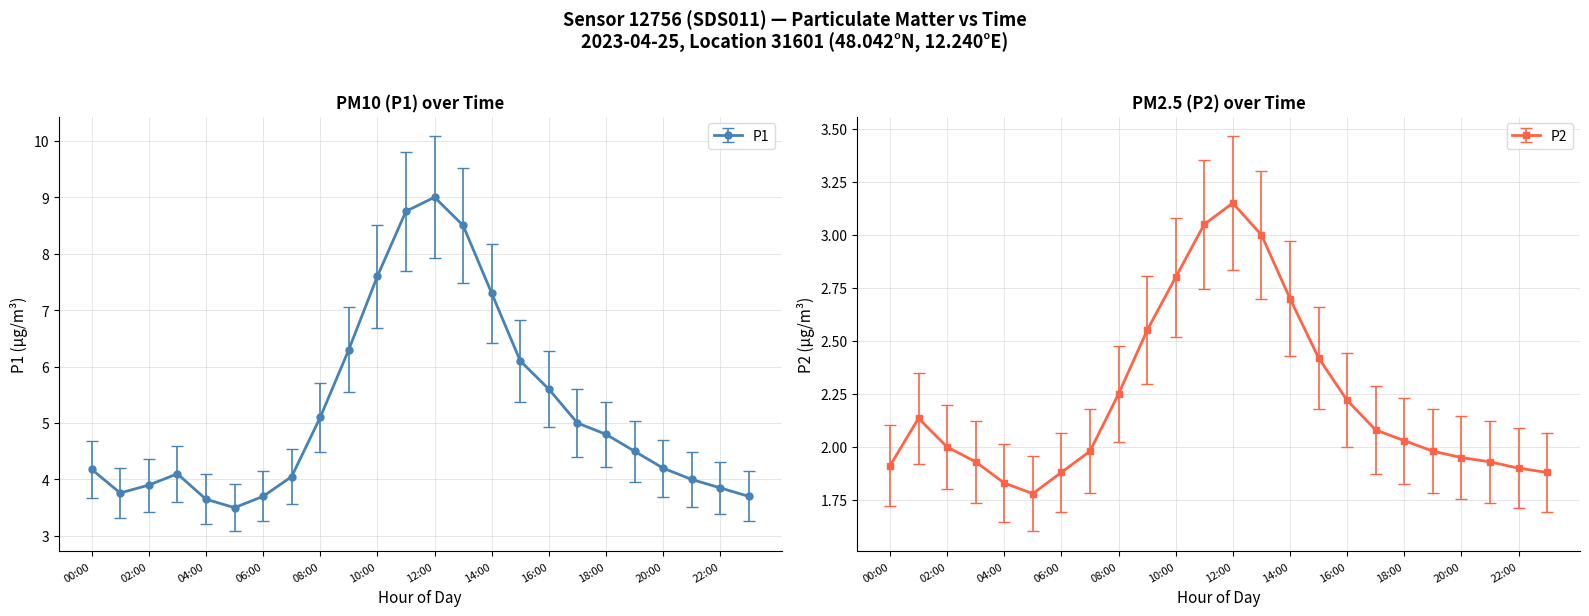

The P1 series shows 12.0 at 10:00. True or false?

False